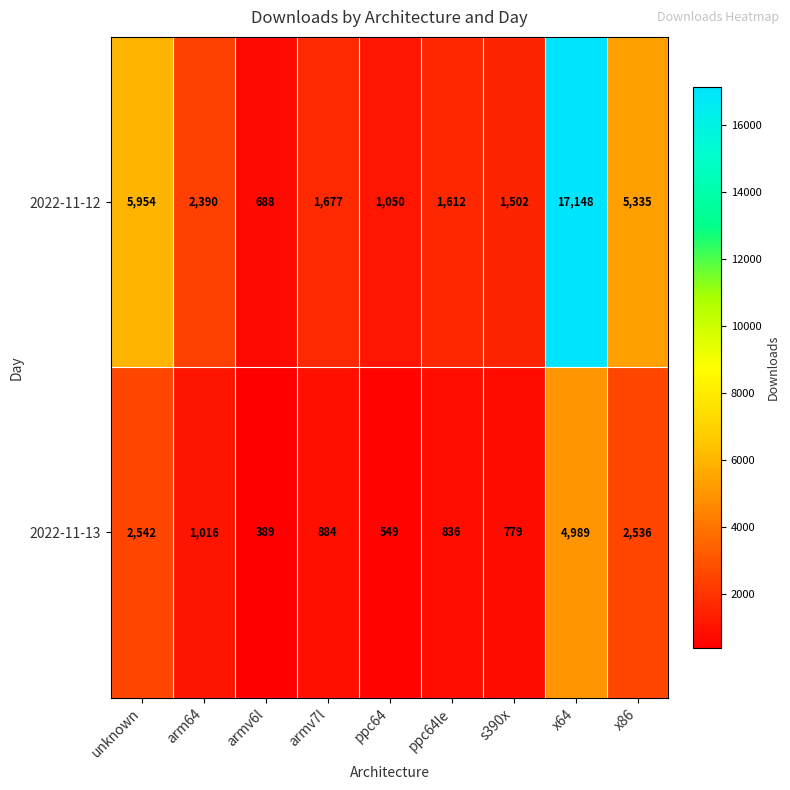

Reading left to right, extract all data points from this chart.

2022-11-12: unknown=5954	arm64=2390	armv6l=688	armv7l=1677	ppc64=1050	ppc64le=1612	s390x=1502	x64=17148	x86=5335
2022-11-13: unknown=2542	arm64=1016	armv6l=389	armv7l=884	ppc64=549	ppc64le=836	s390x=779	x64=4989	x86=2536